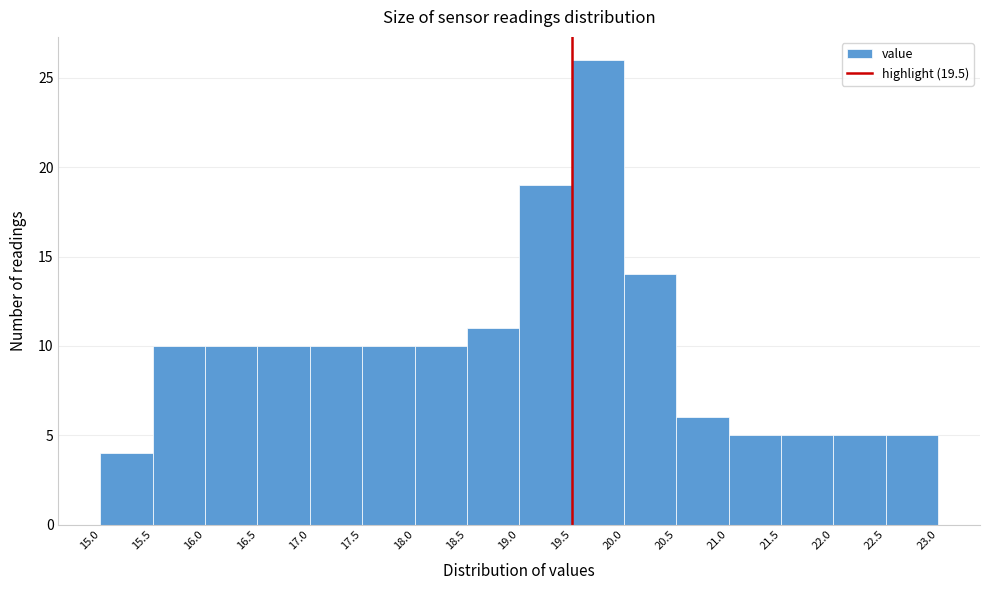

Reading left to right, transcribe this chart: for each bar, give the range it covers on the x-axis and its height. The values are not printed on the chart, so give them approximately, as read against the axis.

15.0 to 15.5: 4
15.5 to 16.0: 10
16.0 to 16.5: 10
16.5 to 17.0: 10
17.0 to 17.5: 10
17.5 to 18.0: 10
18.0 to 18.5: 10
18.5 to 19.0: 11
19.0 to 19.5: 19
19.5 to 20.0: 26
20.0 to 20.5: 14
20.5 to 21.0: 6
21.0 to 21.5: 5
21.5 to 22.0: 5
22.0 to 22.5: 5
22.5 to 23.0: 5